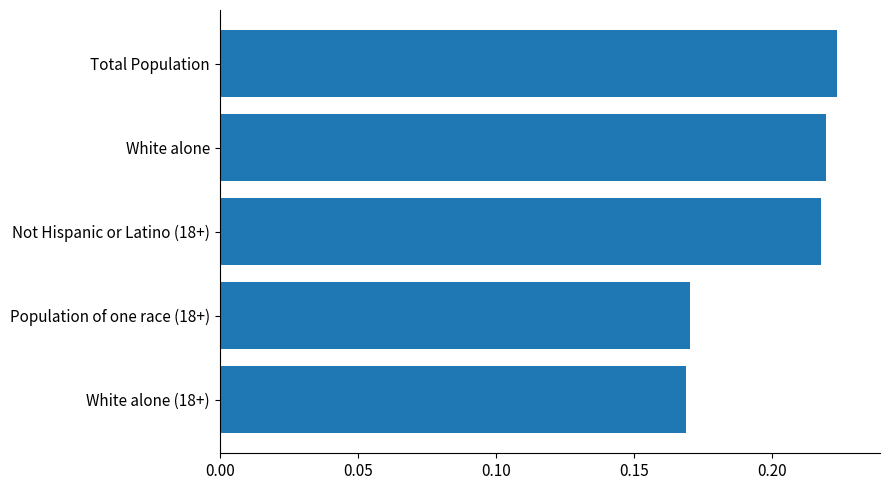

Count the number of categories in the chart.

5